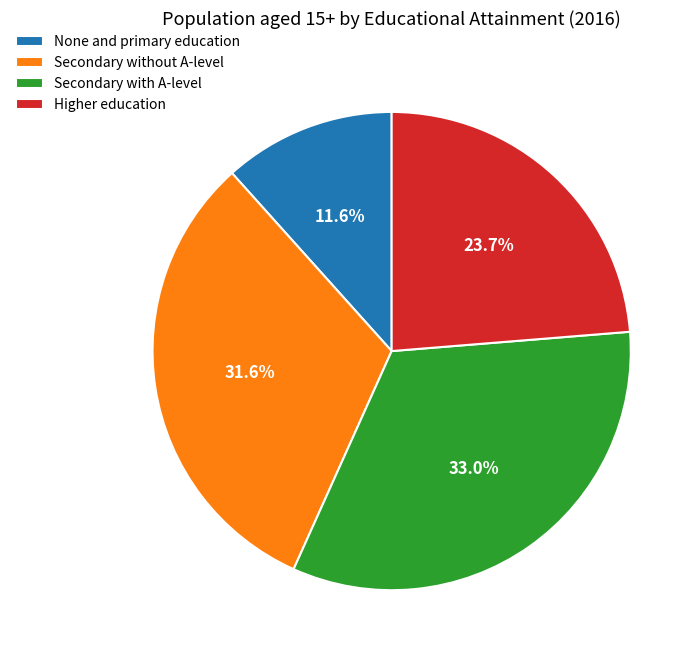

To the nearest percent, what is the difference between the None and primary education and Higher education slice percentages?

12%